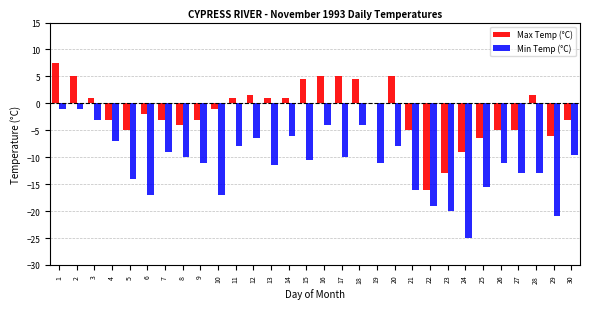

Is the value of Min Temp (°C) at 7 greater than the value of Max Temp (°C) at 28?

No